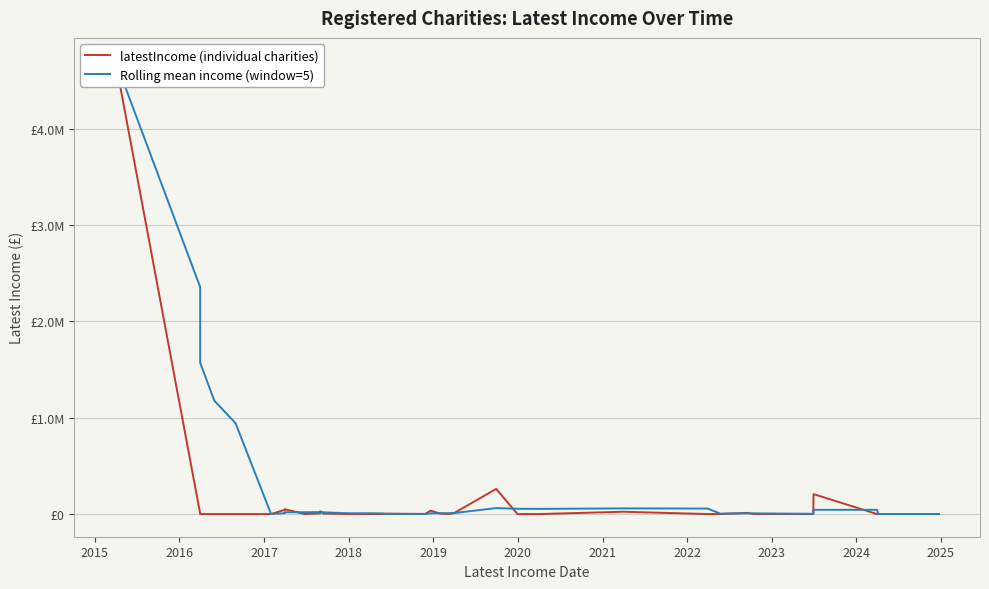

What is the label of the 8th point from the left?

2021